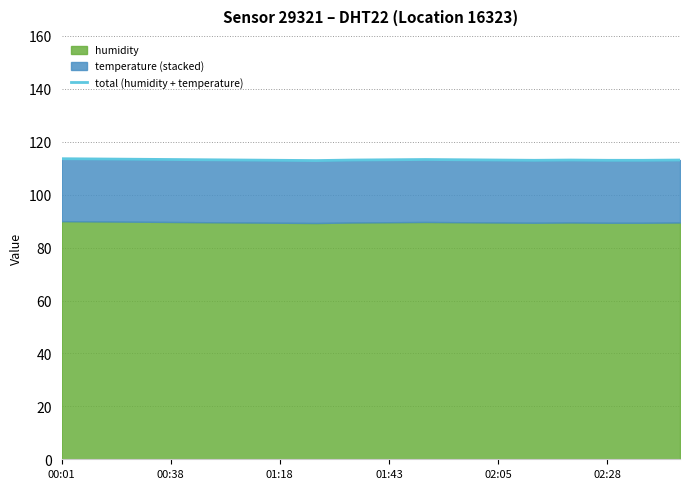

The chart shows a value of 74.7 at 00:01. True or false?

False